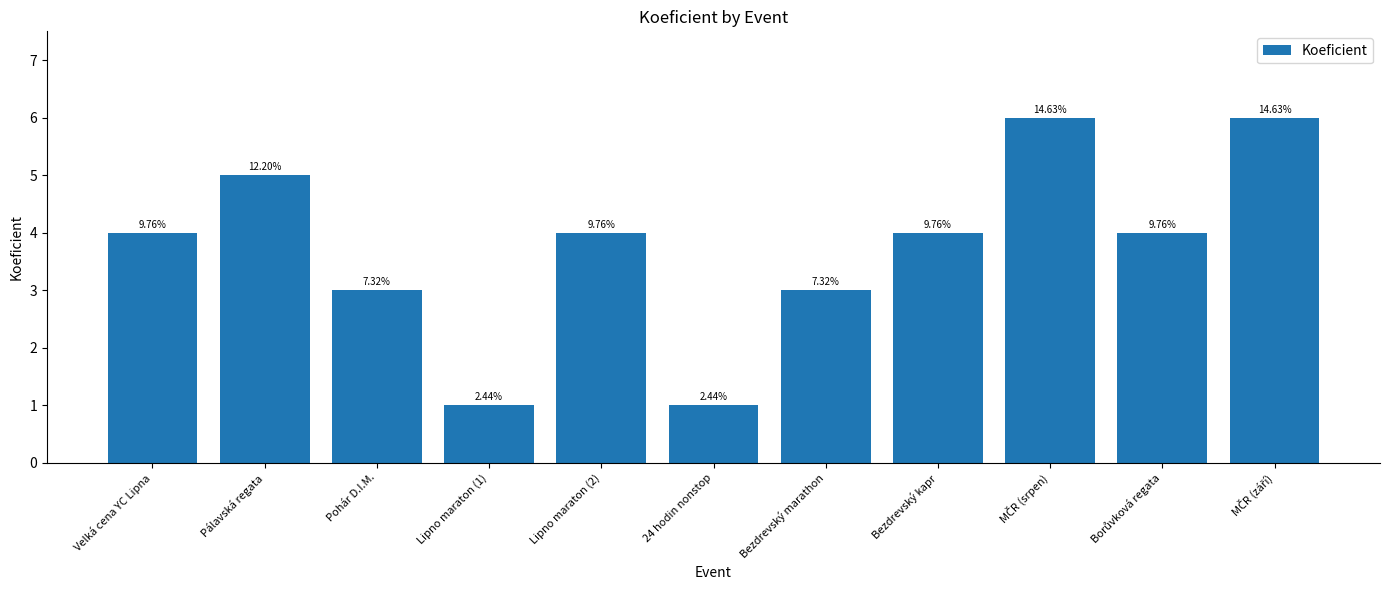

How many values are between 3 and 5?

7